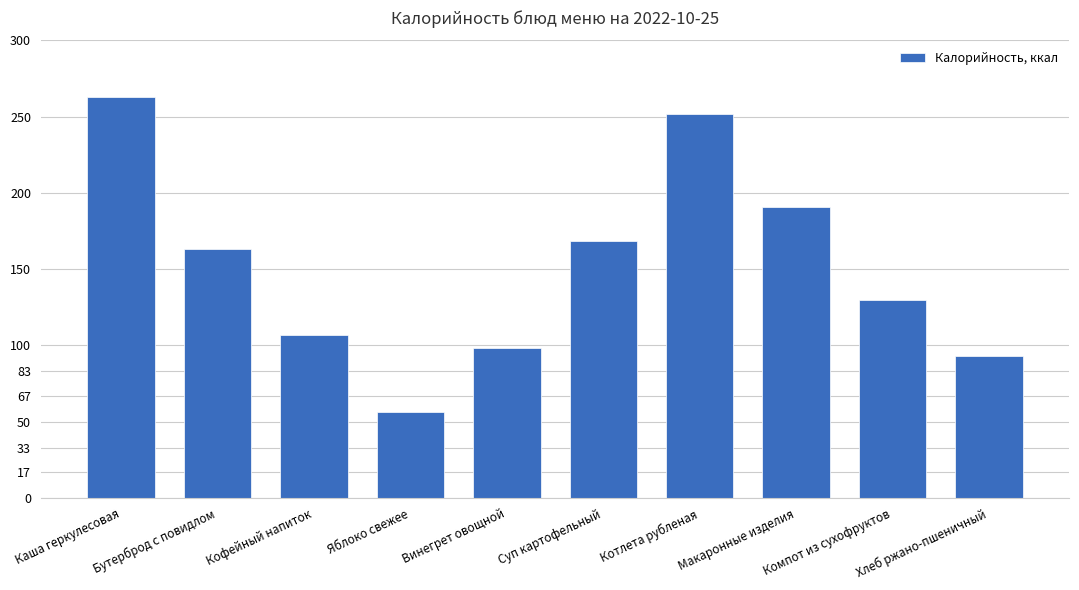

How many data points are less than 163?

5